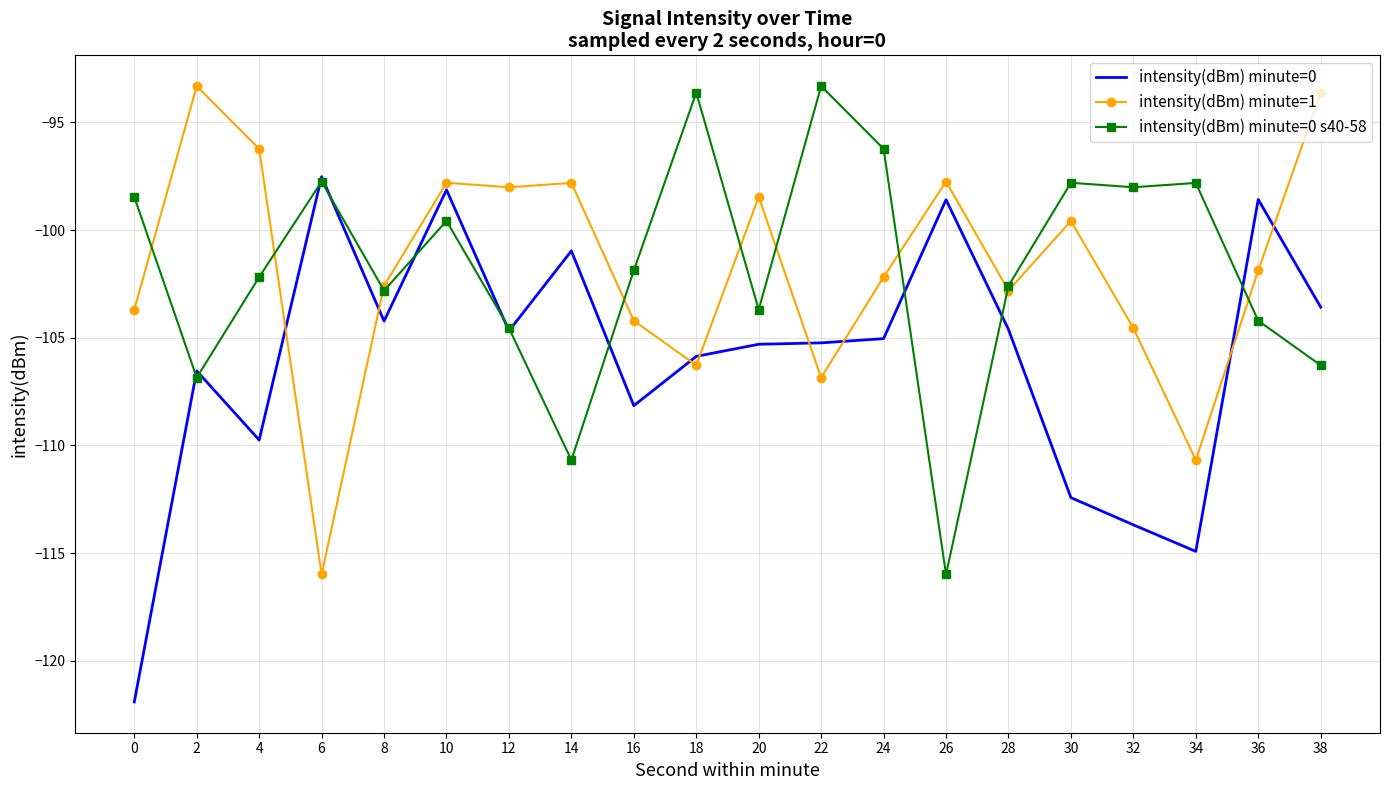

What is the minimum value shown in the chart?

-121.9